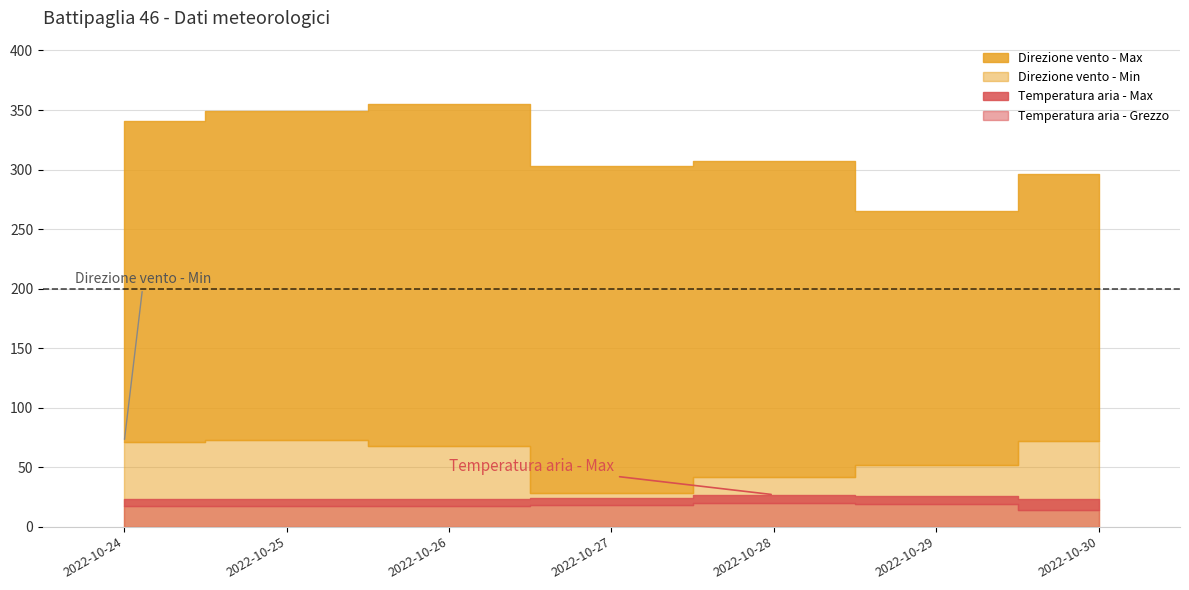

True or false: Temperatura aria - Max and Direzione vento - Max cross at least once.

False